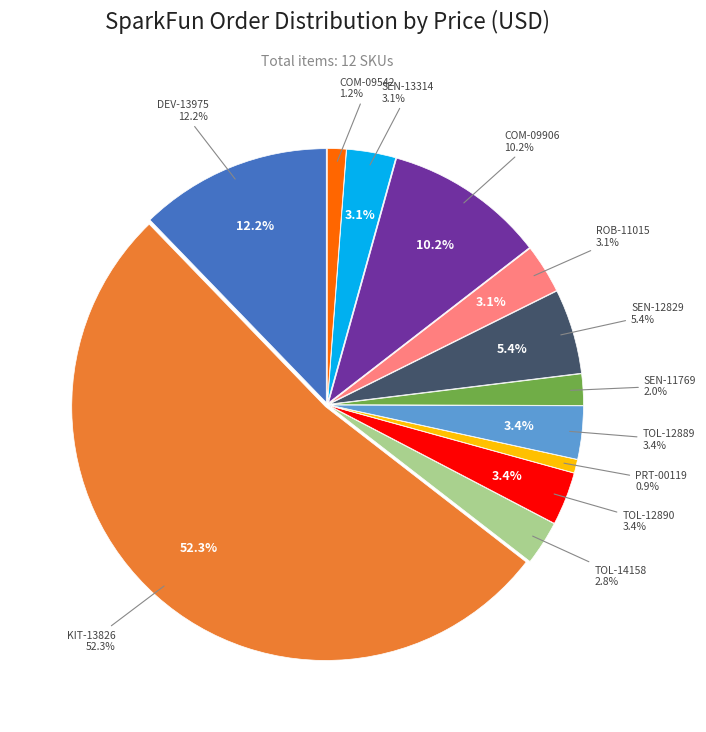

Approximately how many times larger is the value at COM-09542 compared to TOL-14158?

0.4